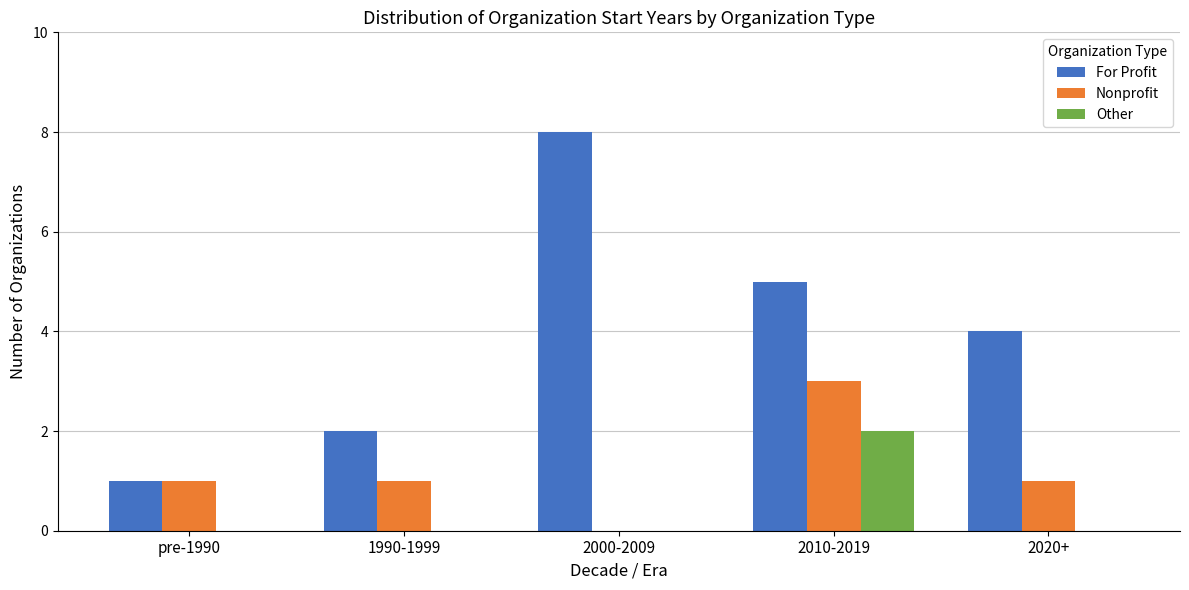

What is the greatest value displayed?

8